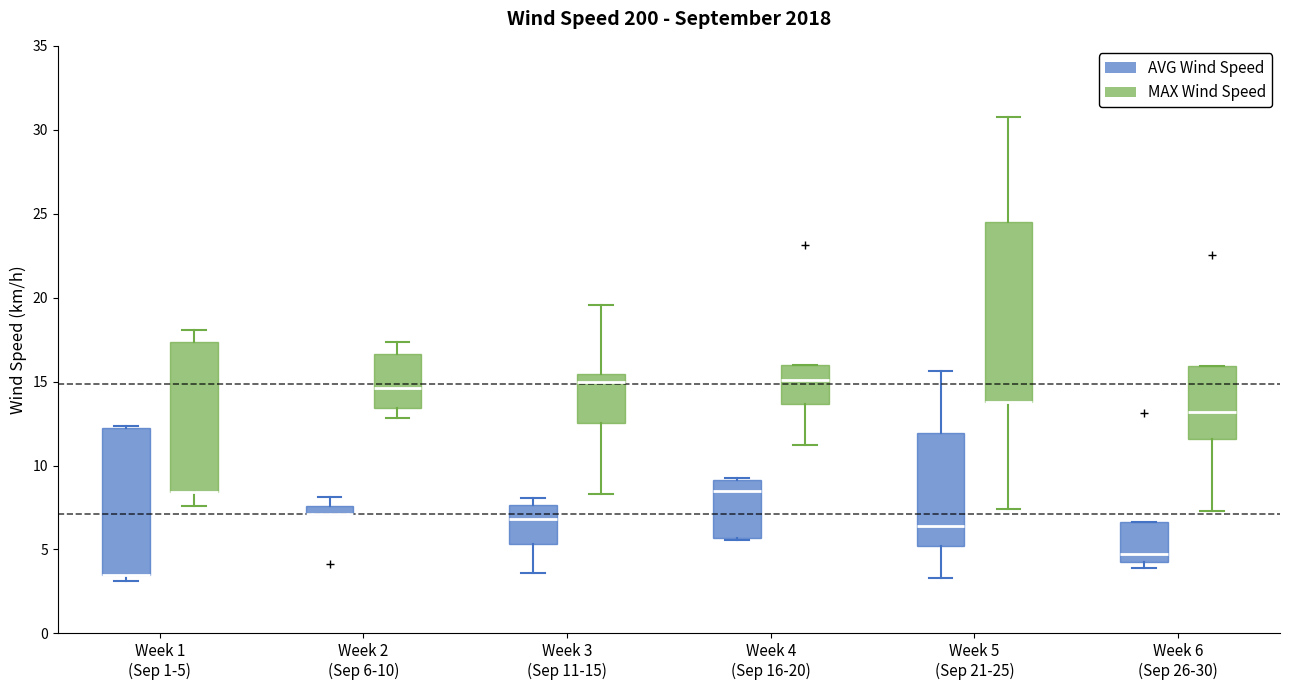

Which box is the tallest, from its lower edge to its upper edge?

Week 5 (Sep 21-25) (MAX Wind Speed)